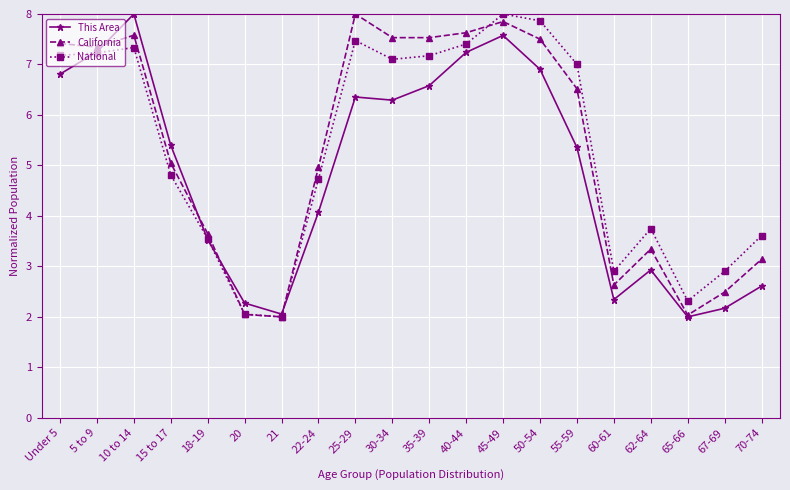

What is the difference between the maximum and minimum values in the National series?

6.0